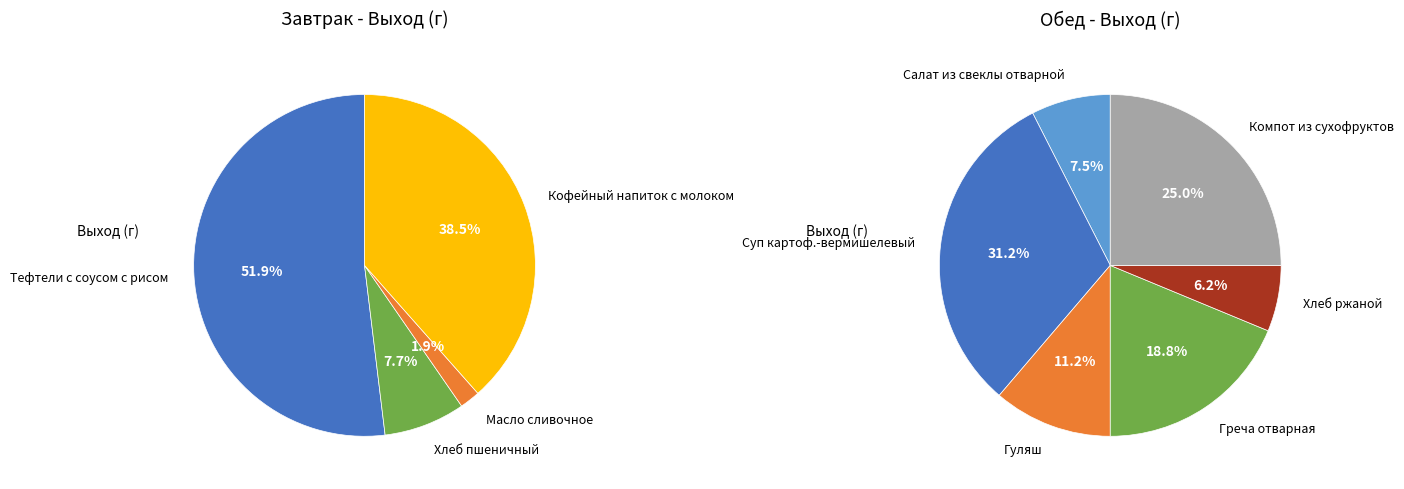

How many segments does this pie chart have?

10